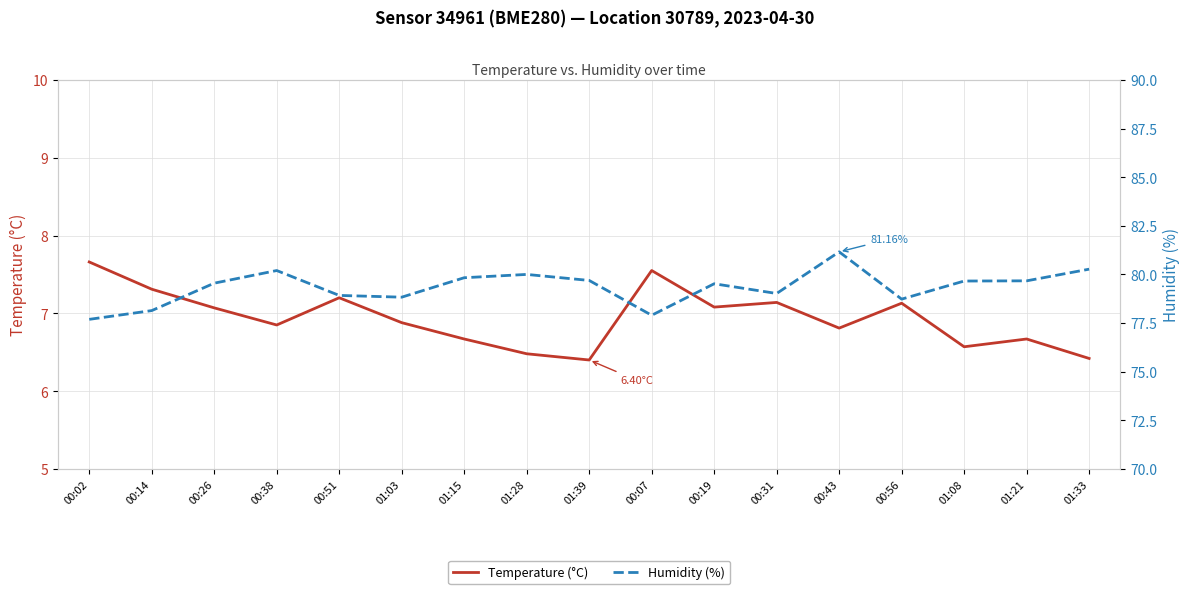

What value does the Humidity (%) series have at 00:31?

79.0